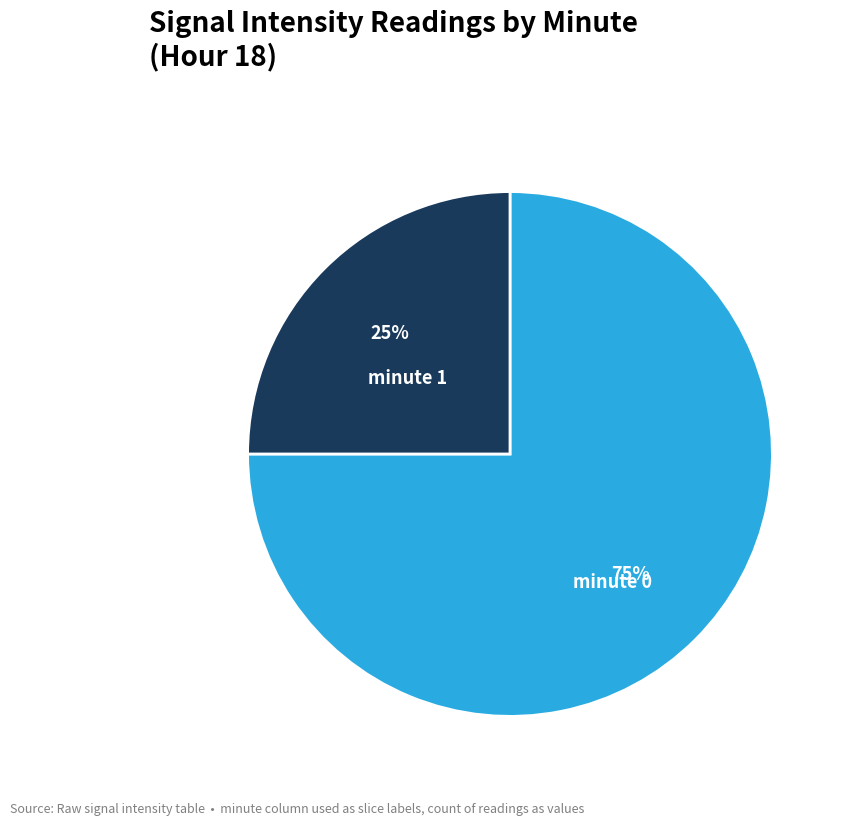

Does any single category account for the majority?

Yes